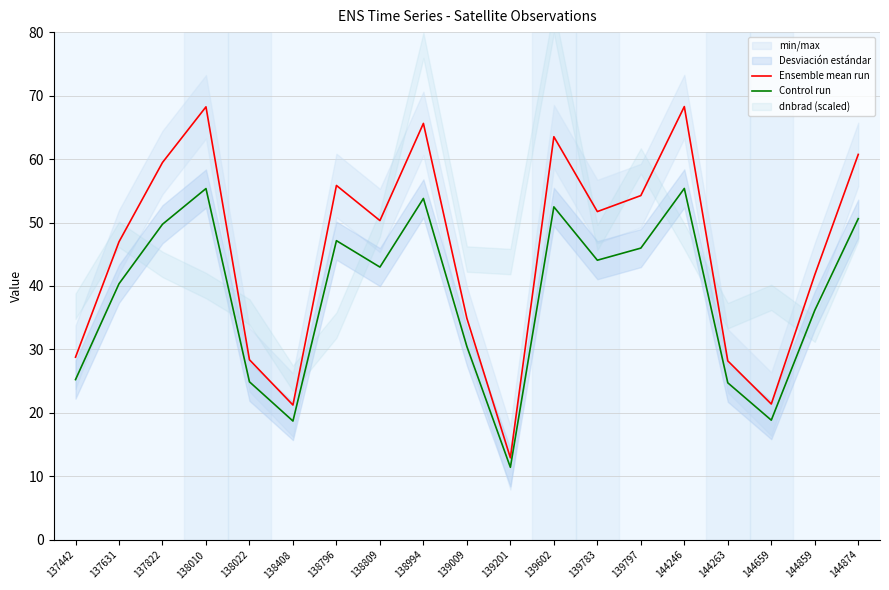

True or false: Ensemble mean run and Control run intersect in this chart.

False